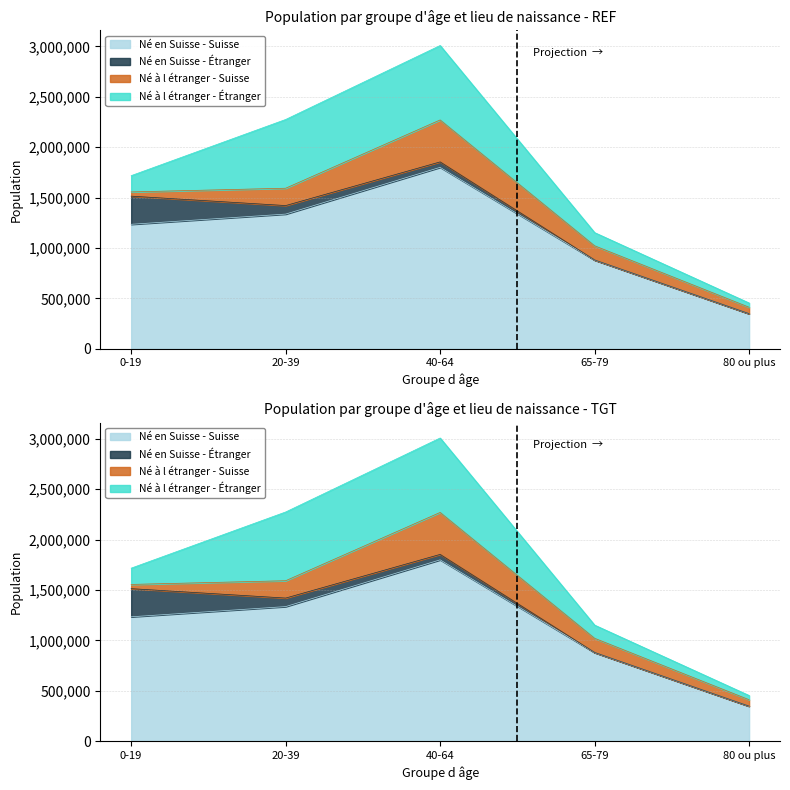

What is the maximum value shown in the chart?

1799581